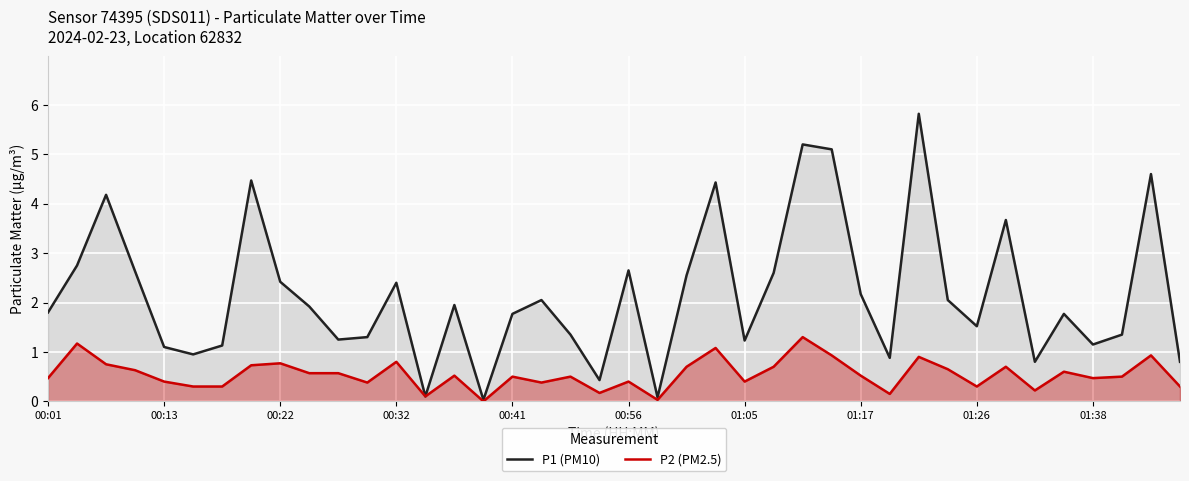

Reading right to left, extract all data points from this chart.

P1 (PM10): 0.8	4.6	1.4	1.1	1.8	0.8	3.7	1.5	2.0	5.8	0.9	2.2	5.1	5.2	2.6	1.2	4.4	2.5	0.1	2.6	0.4	1.4	2.0	1.8	0.0	1.9	0.1	2.4	1.3	1.2	1.9	2.4	4.5	1.1	0.9	1.1	2.6	4.2	2.8	1.8
P2 (PM2.5): 0.3	0.9	0.5	0.5	0.6	0.2	0.7	0.3	0.7	0.9	0.1	0.5	0.9	1.3	0.7	0.4	1.1	0.7	0.0	0.4	0.2	0.5	0.4	0.5	0.0	0.5	0.1	0.8	0.4	0.6	0.6	0.8	0.7	0.3	0.3	0.4	0.6	0.8	1.2	0.5